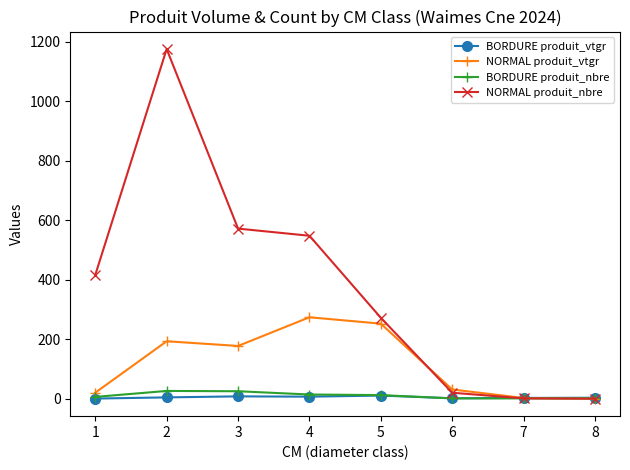

What is the difference between the BORDURE produit_nbre values at 7 and 2?

25.0